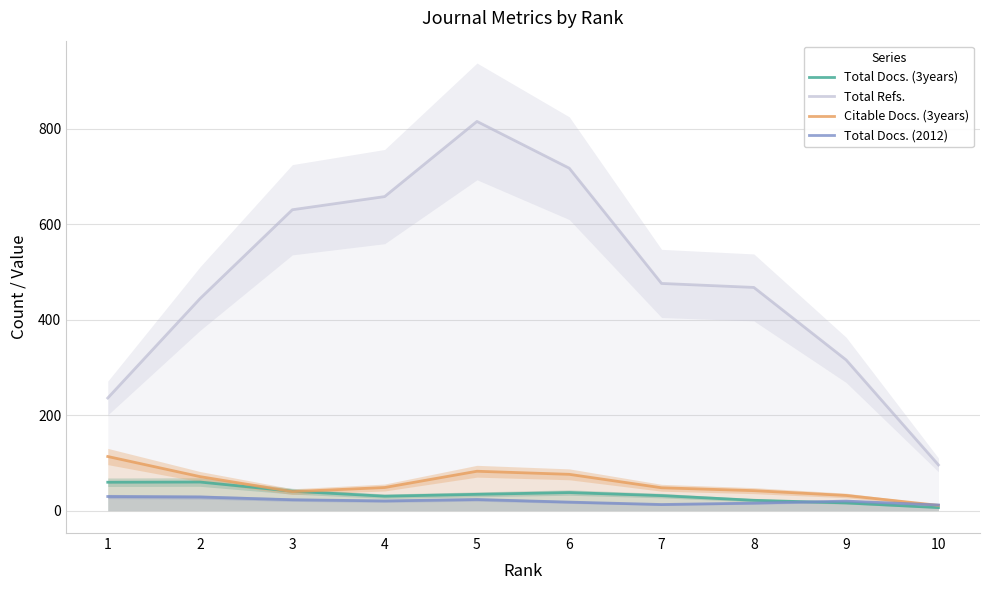

What is the value of the Total Docs. (2012) point at the 6th from the left?

17.9